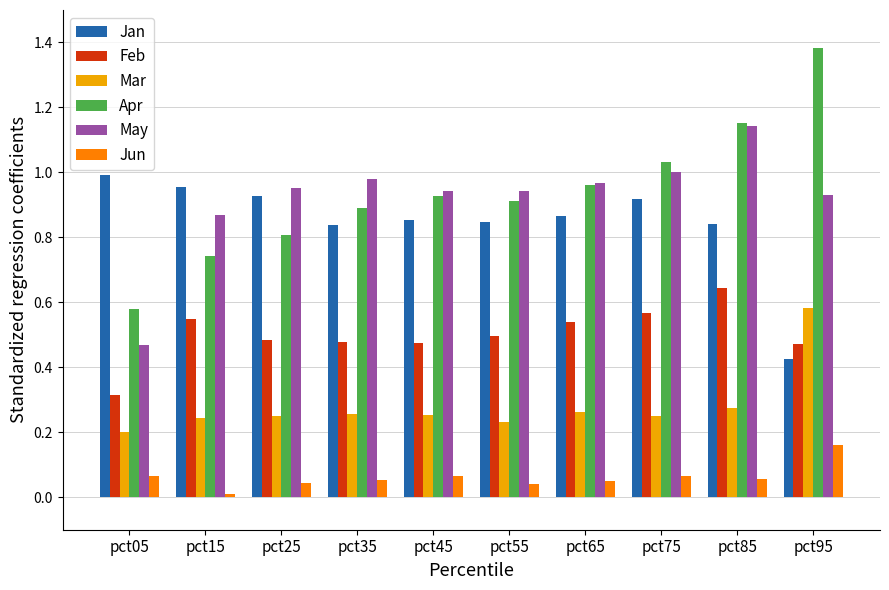

What is the sum of all Feb values?

5.0